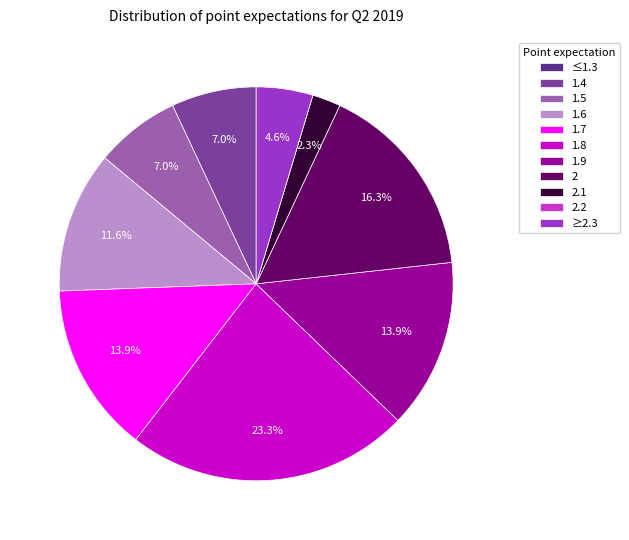

Does 1.7 account for over 50% of the chart?

No